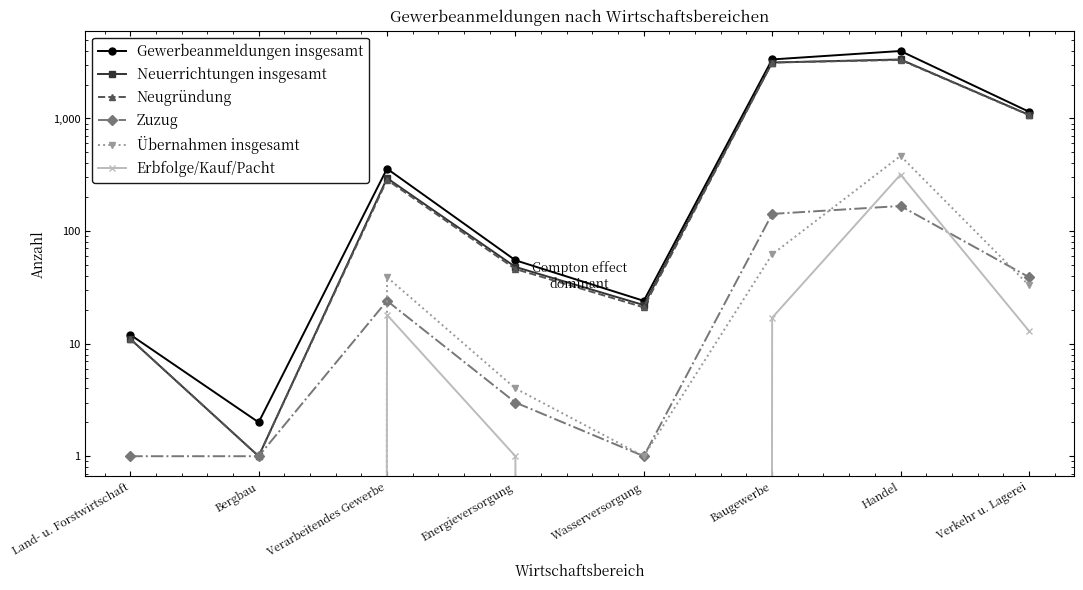

At how many categories does at least one series exceed 1383?

2